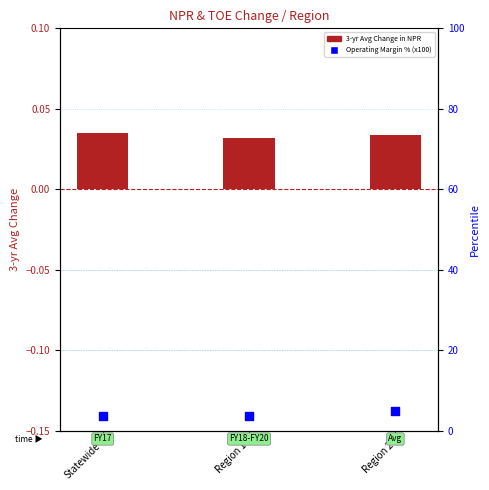

Which series has the largest total across all categories?

Operating Margin % (x100)